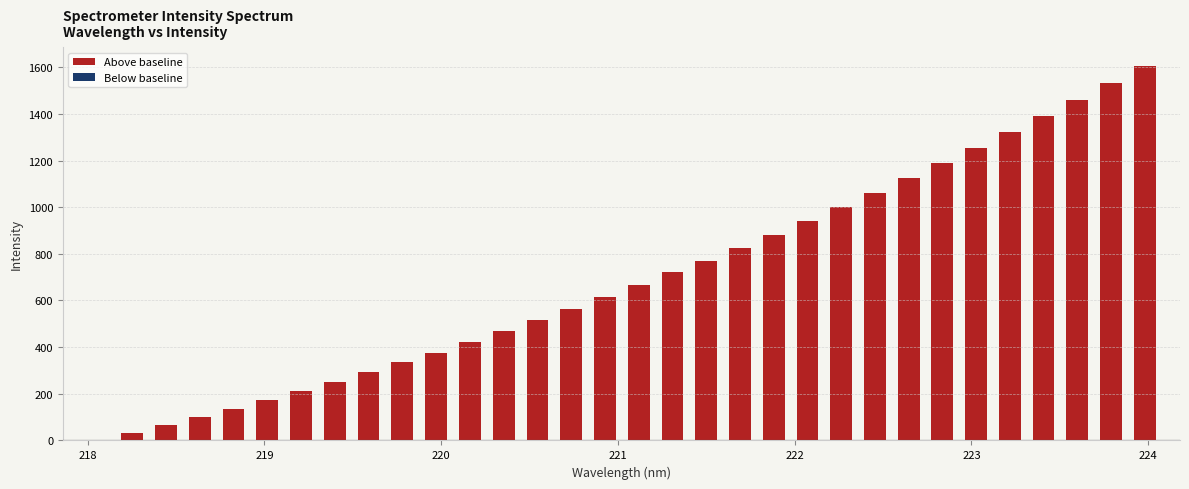

What is the maximum value shown in the chart?

1605.1